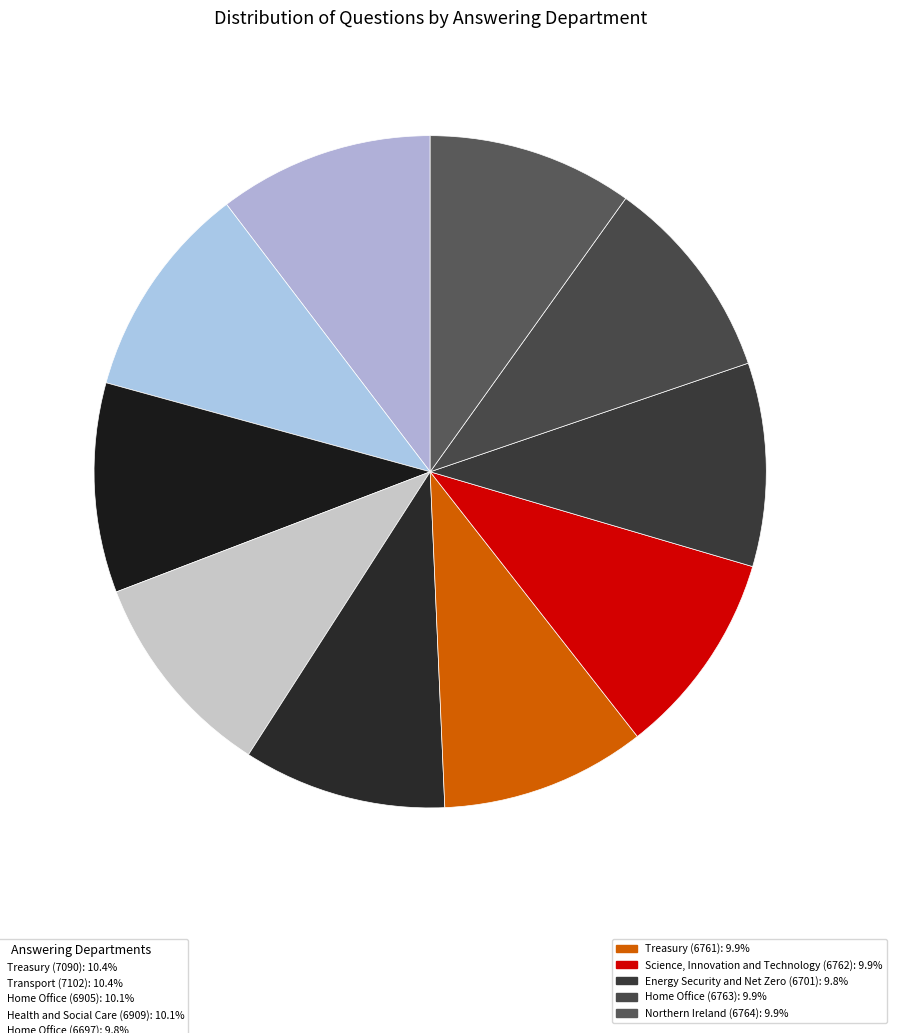

Count the number of slices in the pie.

10